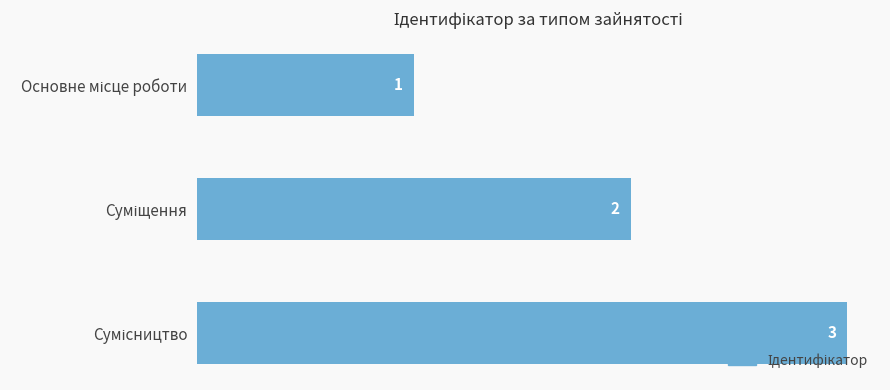

How many values are between 1 and 3?

3